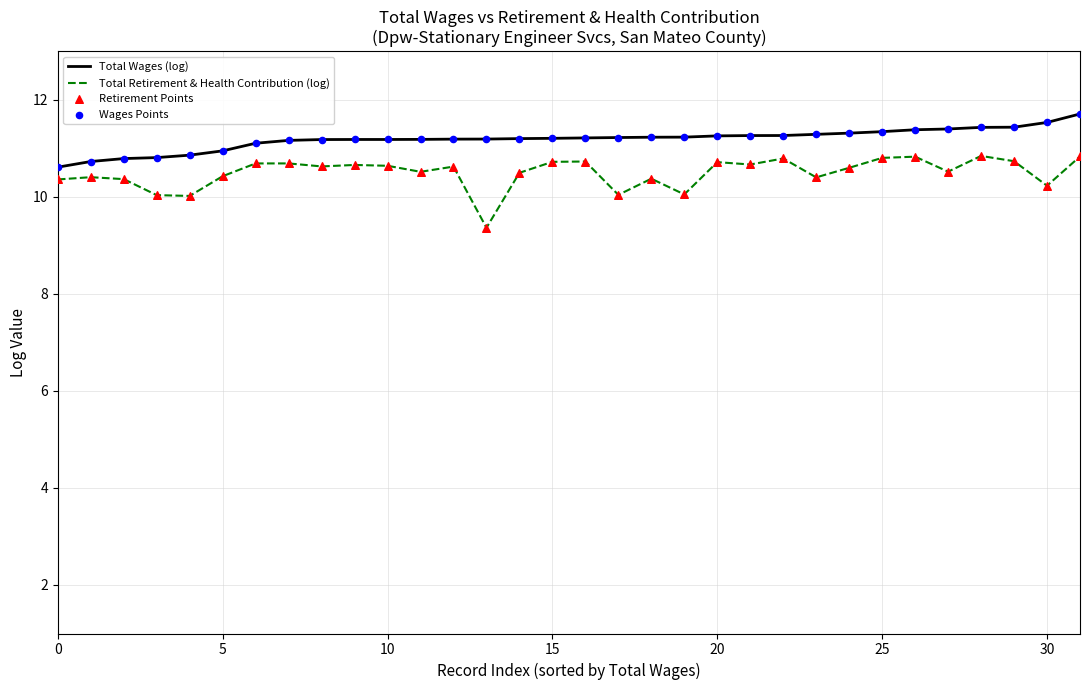

Which series has the largest total across all categories?

Total Wages (log)